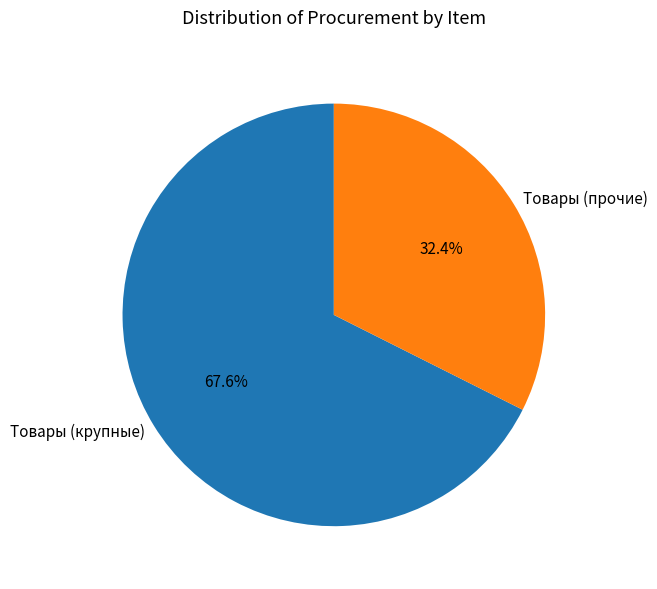

Which slice is the largest?

Товары (крупные)